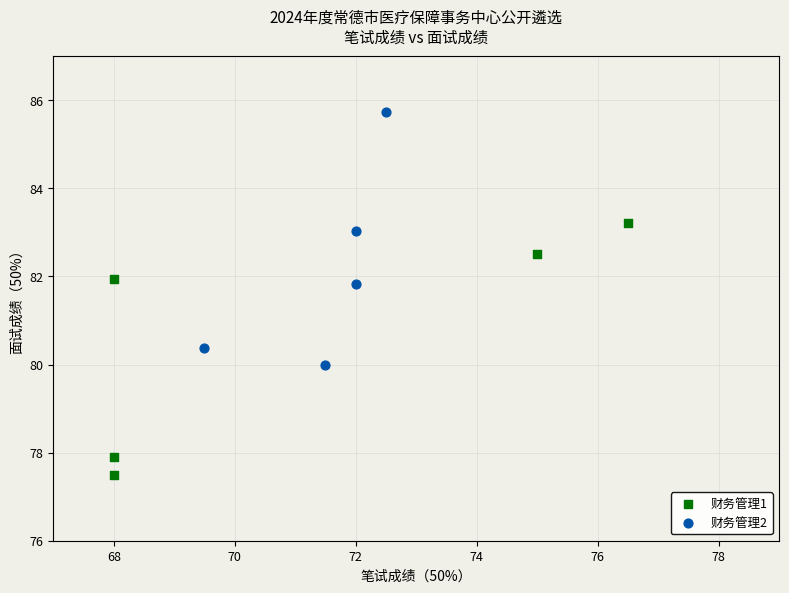

Which series contains the highest Y value?

财务管理2